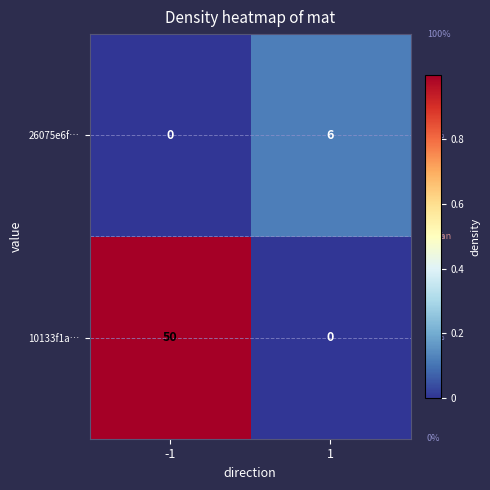

What is the maximum value for 26075e6f…?

6